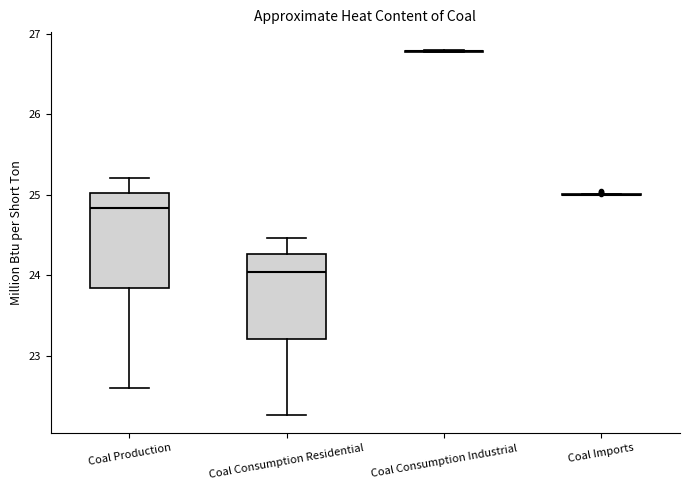

Which box is the tallest, from its lower edge to its upper edge?

Coal Production